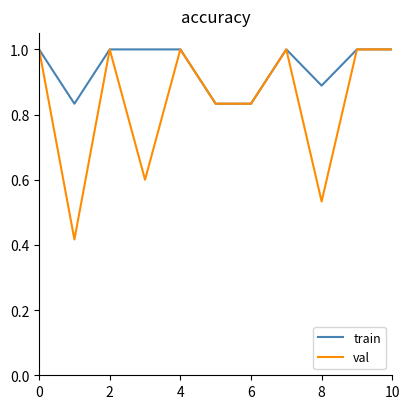

List the series in order of their overall mean, highest first.

train, val